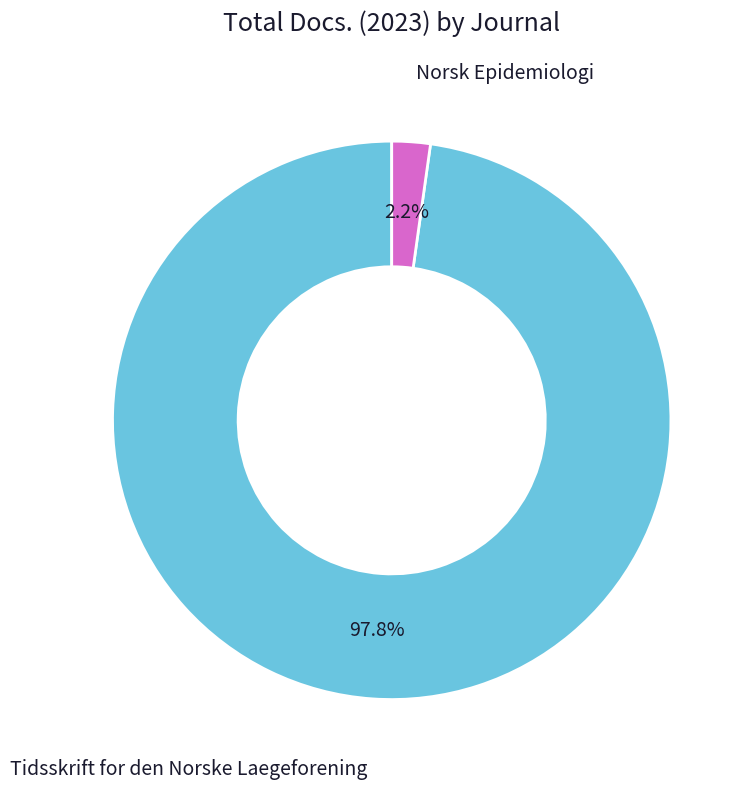

How many slices are in this pie chart?

2